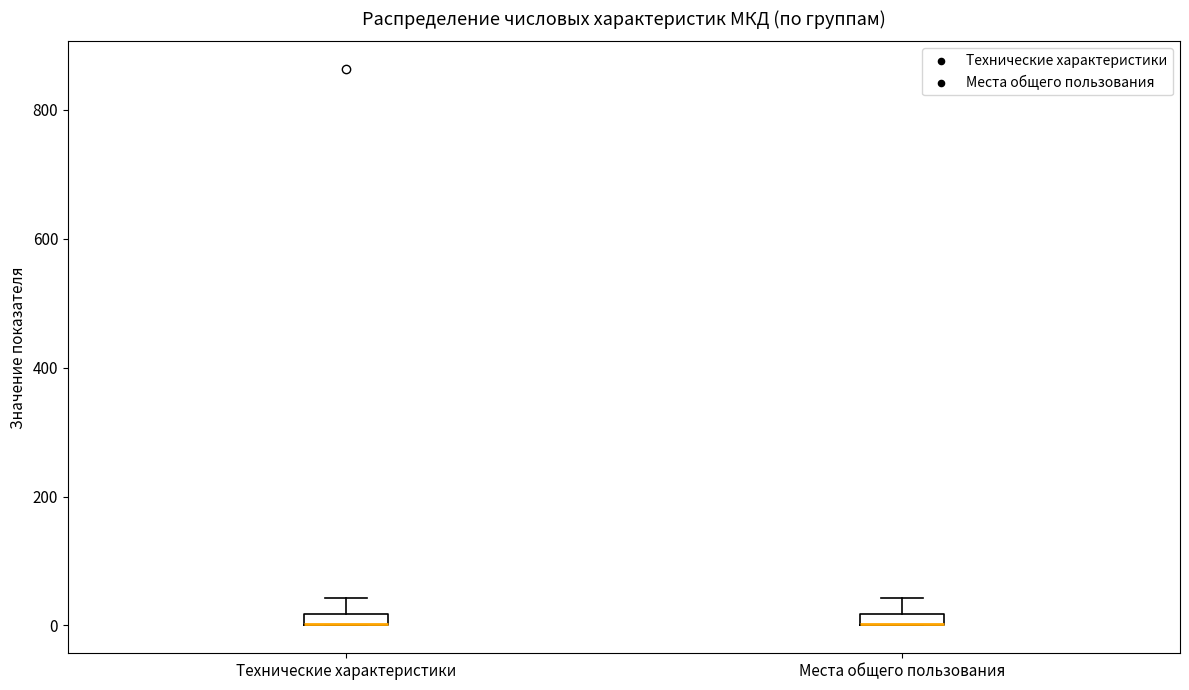

Where is the lower edge of the box for Технические характеристики on the y-axis? The values are not printed on the chart, so give them approximately, as read against the axis.

0